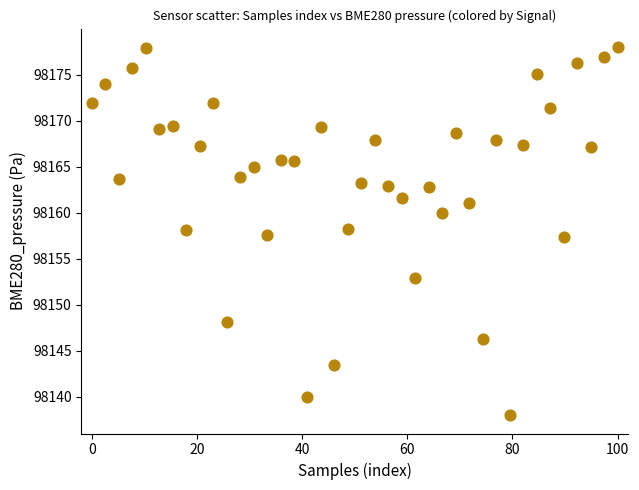

What is the range of X values (max minus min)?

100.0